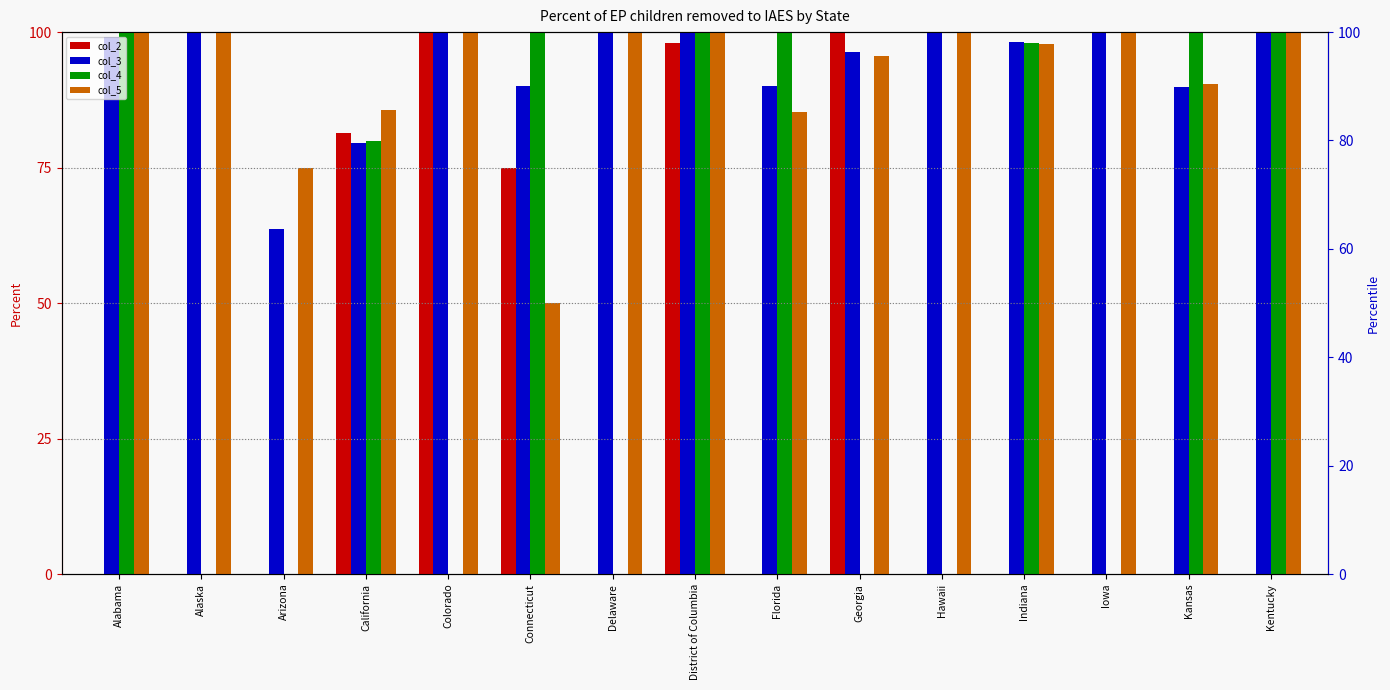

How many values in the col_4 series exceed 79?

8